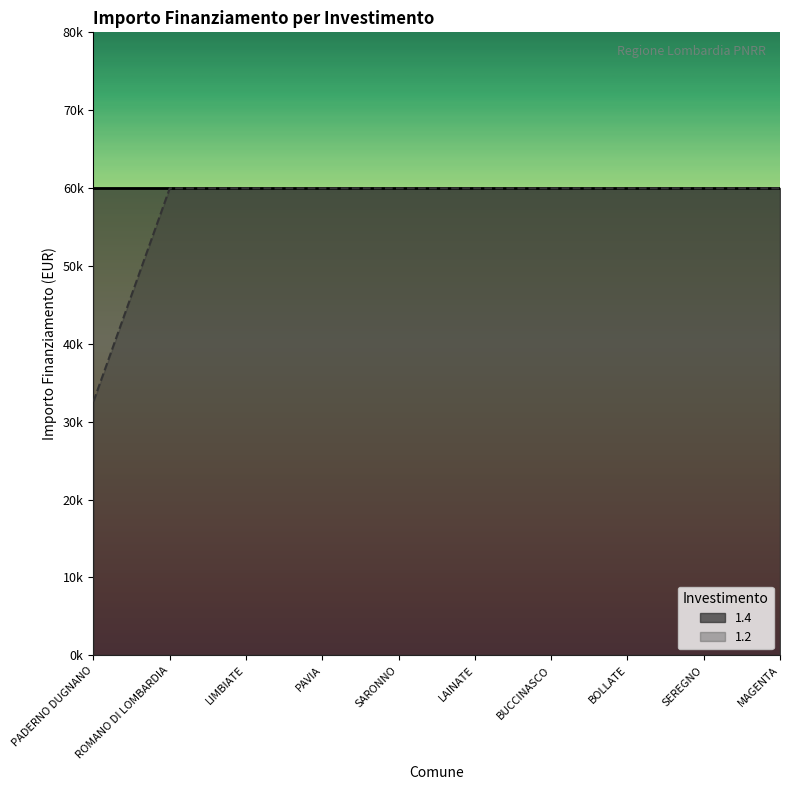

Is it true that the value at ROMANO DI LOMBARDIA is 59966?

True